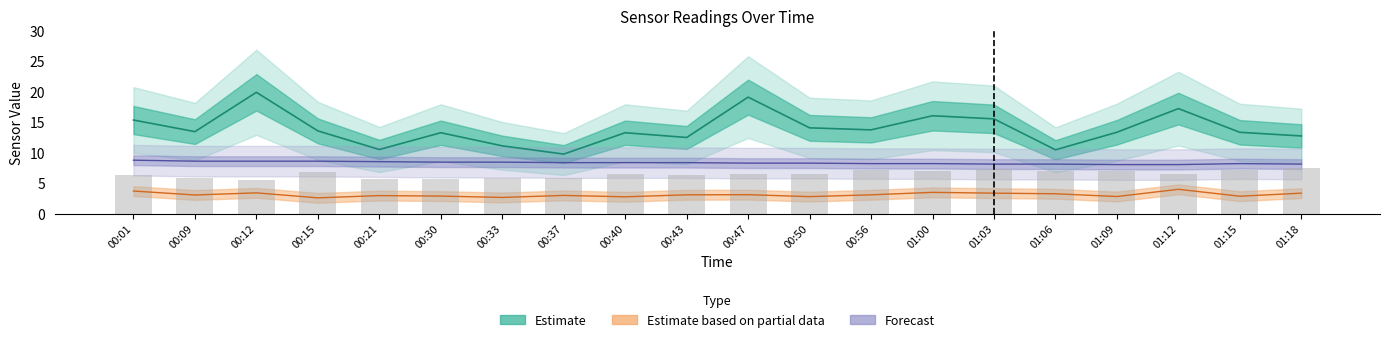

At which label is the value closest to 6?

00:09